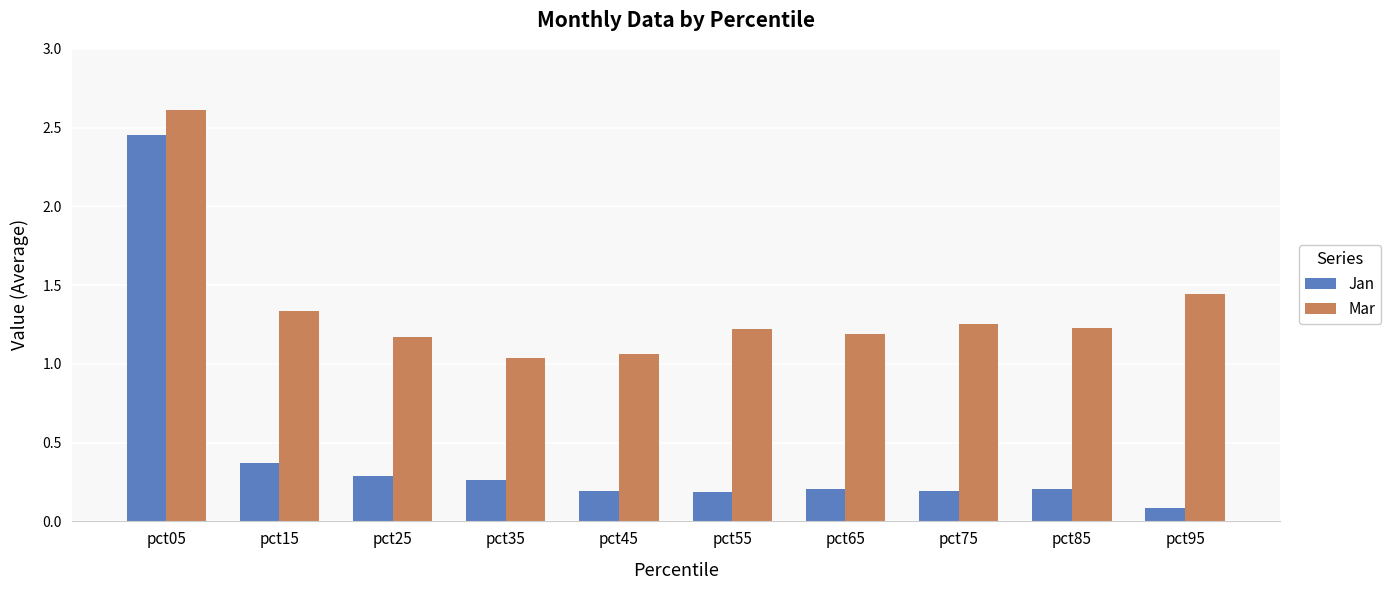

What is the value of the Mar bar at the 6th from the left?

1.2